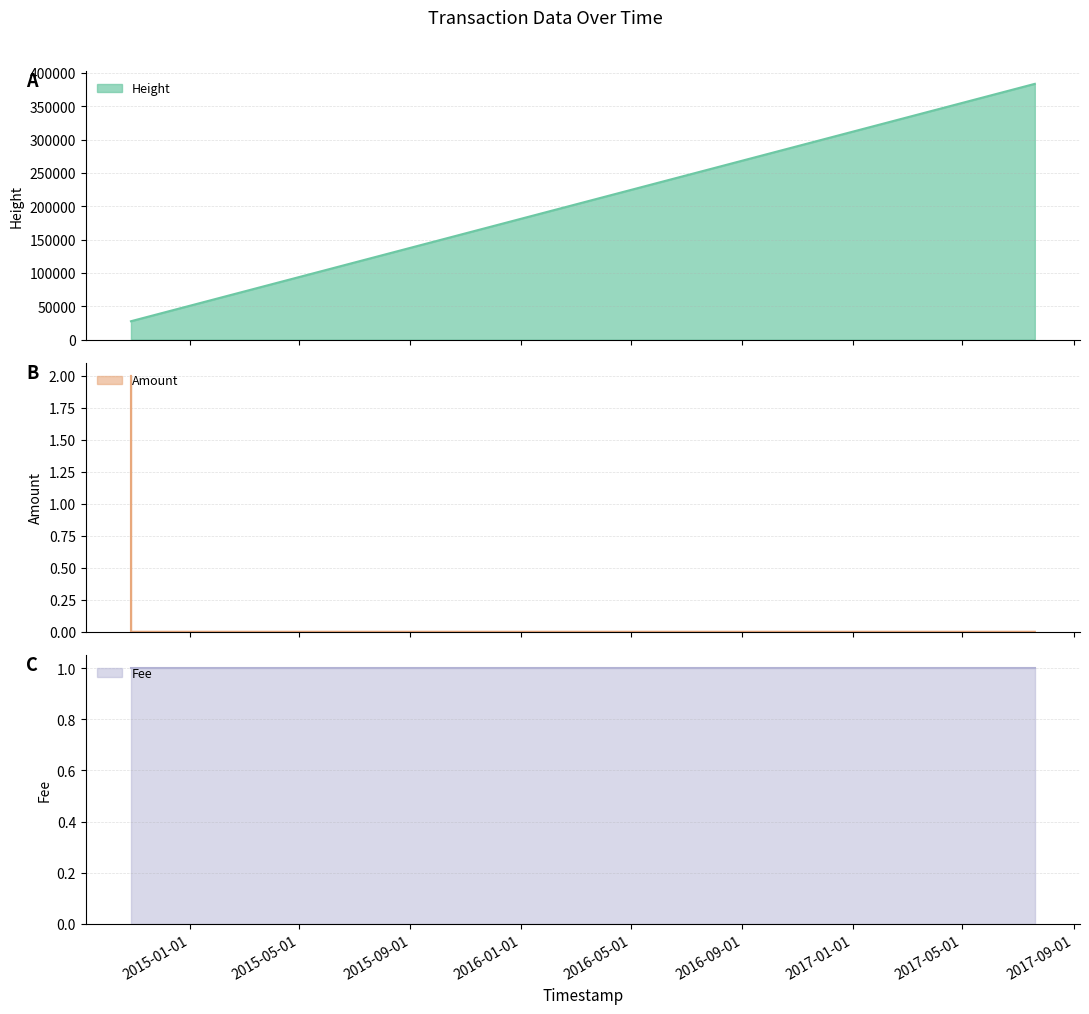

Is the value of Height at 2014-10-27 20:55:57 greater than the value of Amount at 2014-10-27 20:58:02?

Yes